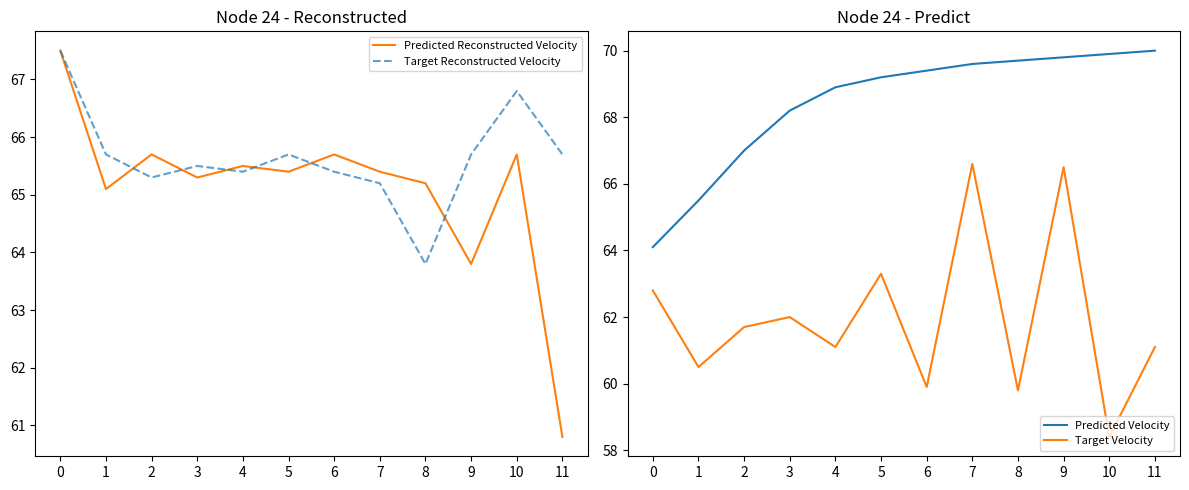

What is the average value of the Target Velocity series?

62.0